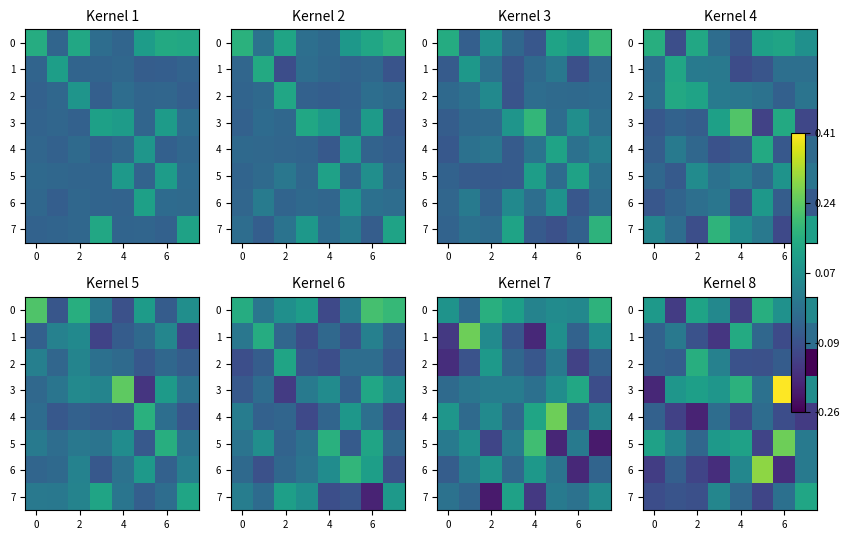

What is the difference between the maximum and second lowest values in the 0 series?

0.3